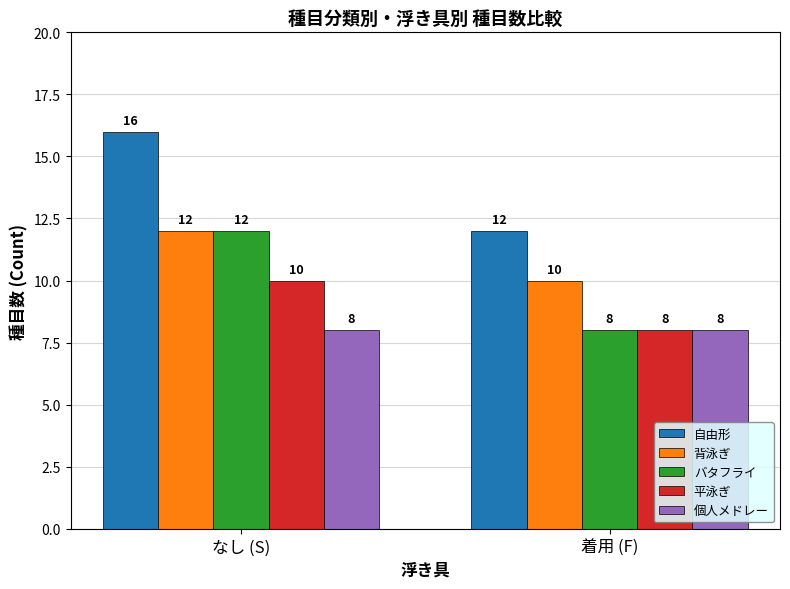

What is the maximum value shown in the chart?

16